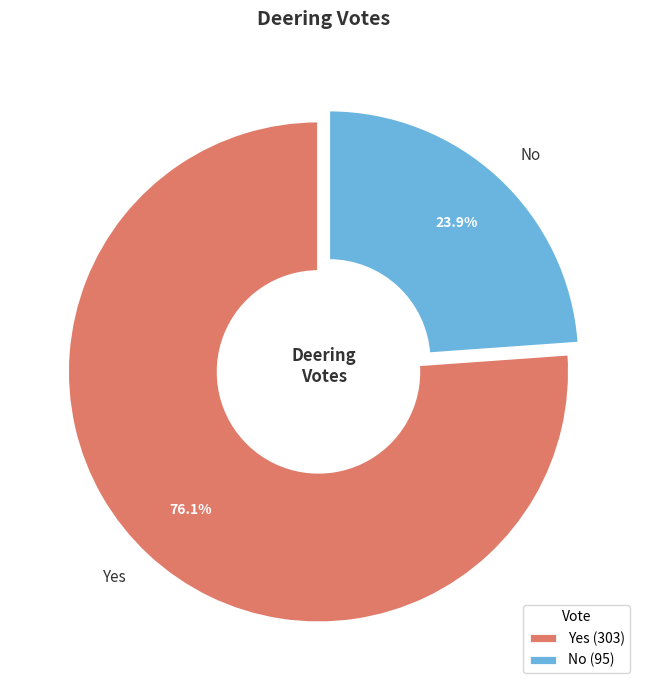

To the nearest percent, what is the difference between the Yes and No slice percentages?

52%